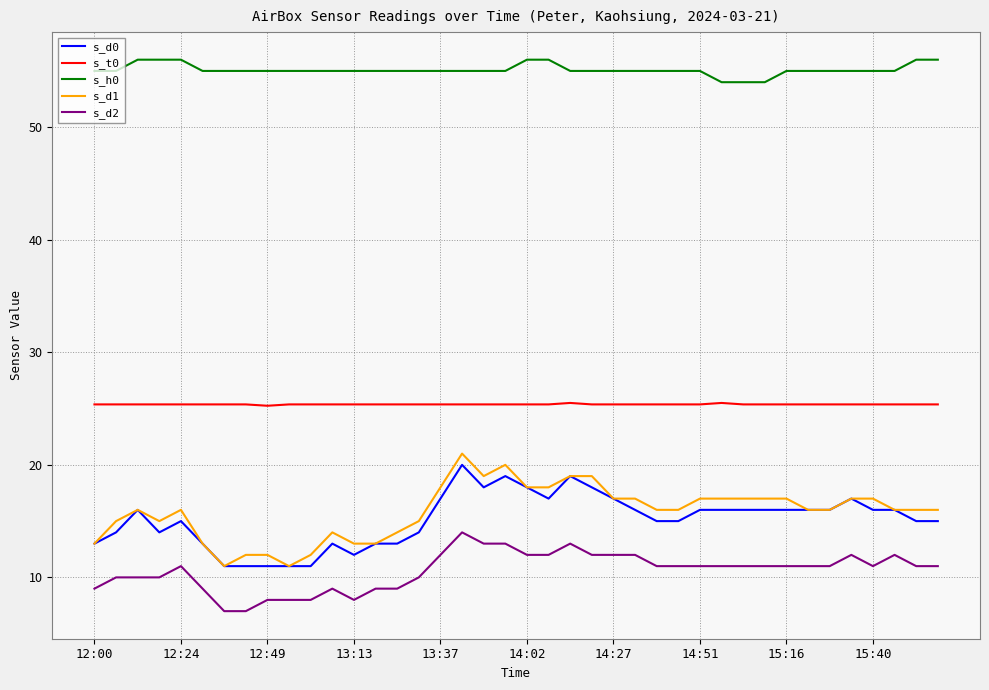

What is the minimum value for s_d1?

11.0